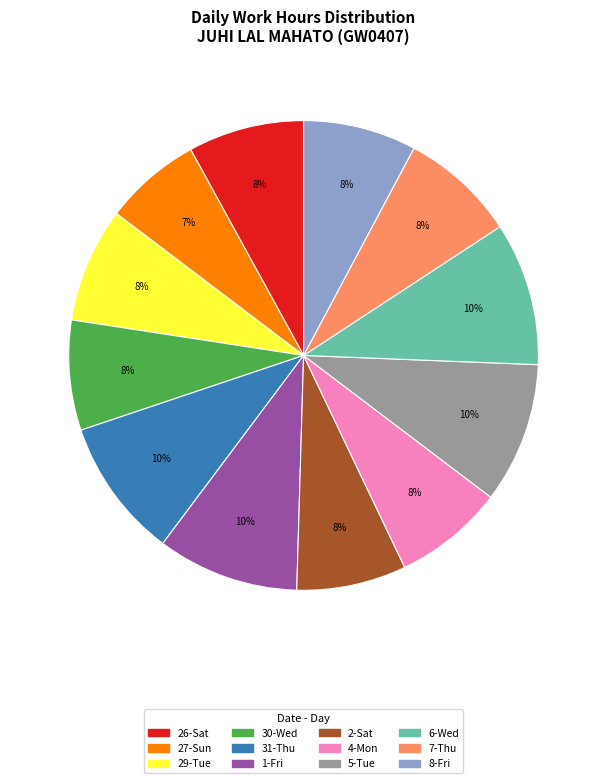

Count the number of slices in the pie.

12